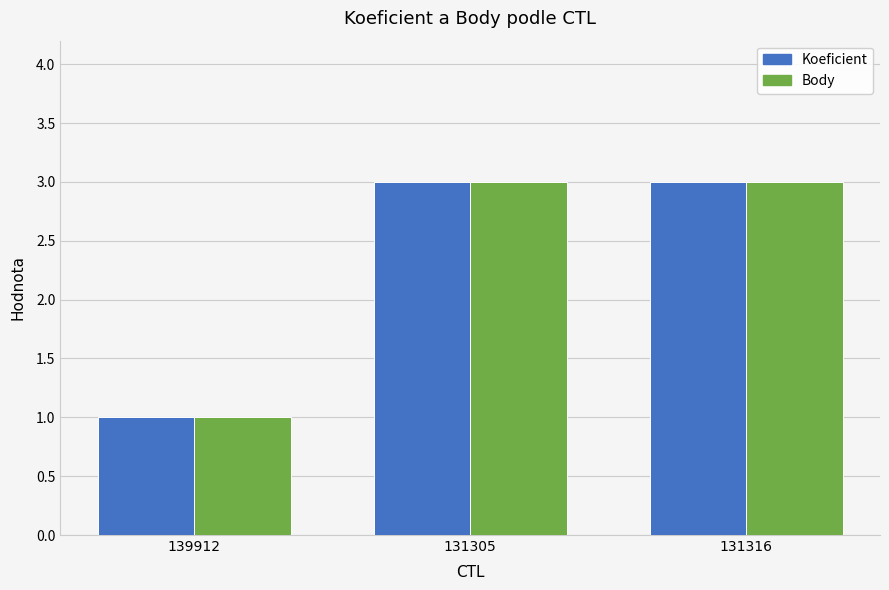

How many data points does each series have?

3